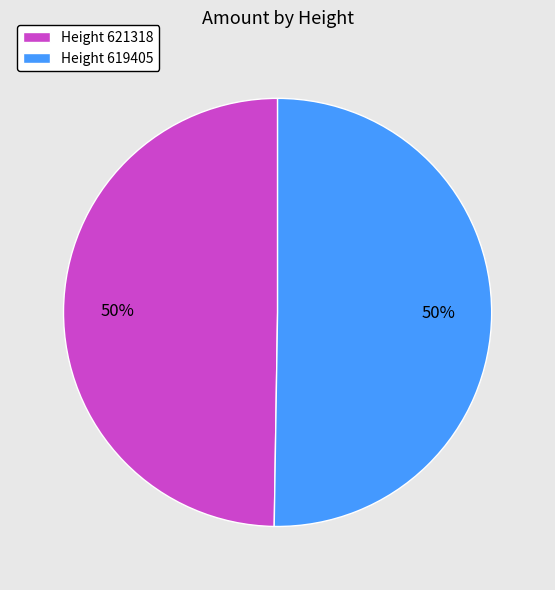

To the nearest percent, what is the average slice percentage?

50%